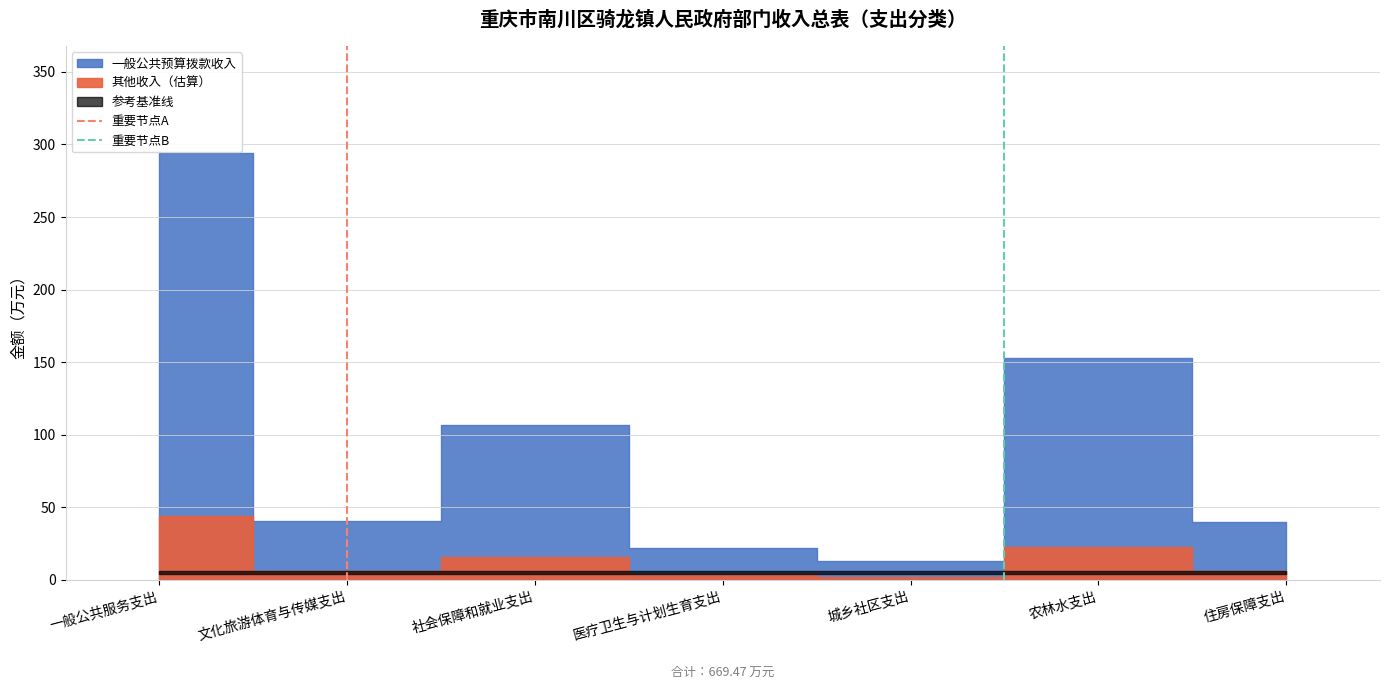

What is the sum of the 重要节点A values at 文化旅游体育与传媒支出 and 一般公共服务支出?

1